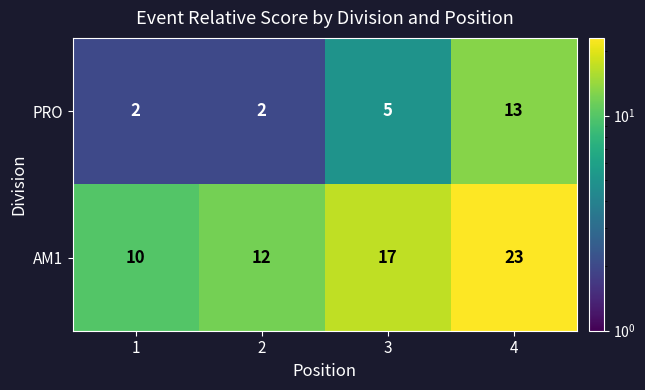

What value does the PRO series have at 3, to the nearest 5?

5